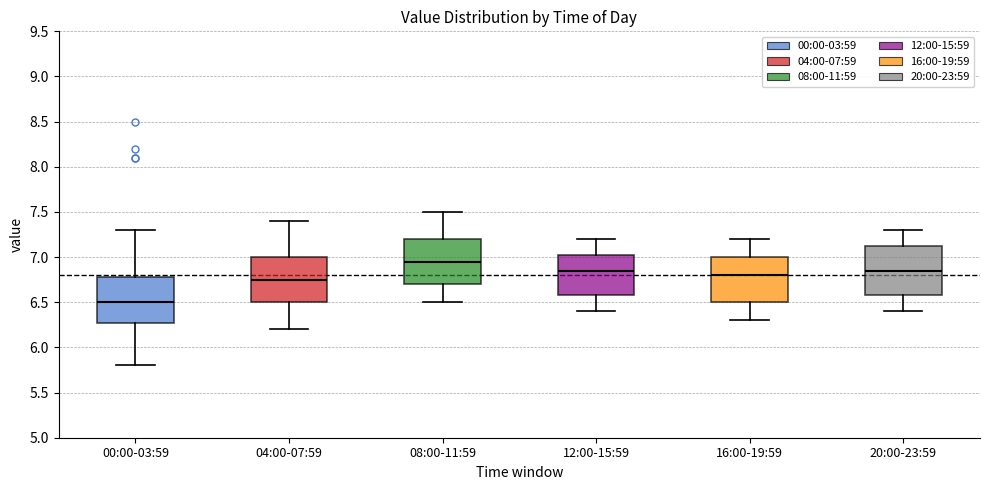

Comparing the boxes themselves (not the whiskers), which one is the tallest?

20:00-23:59